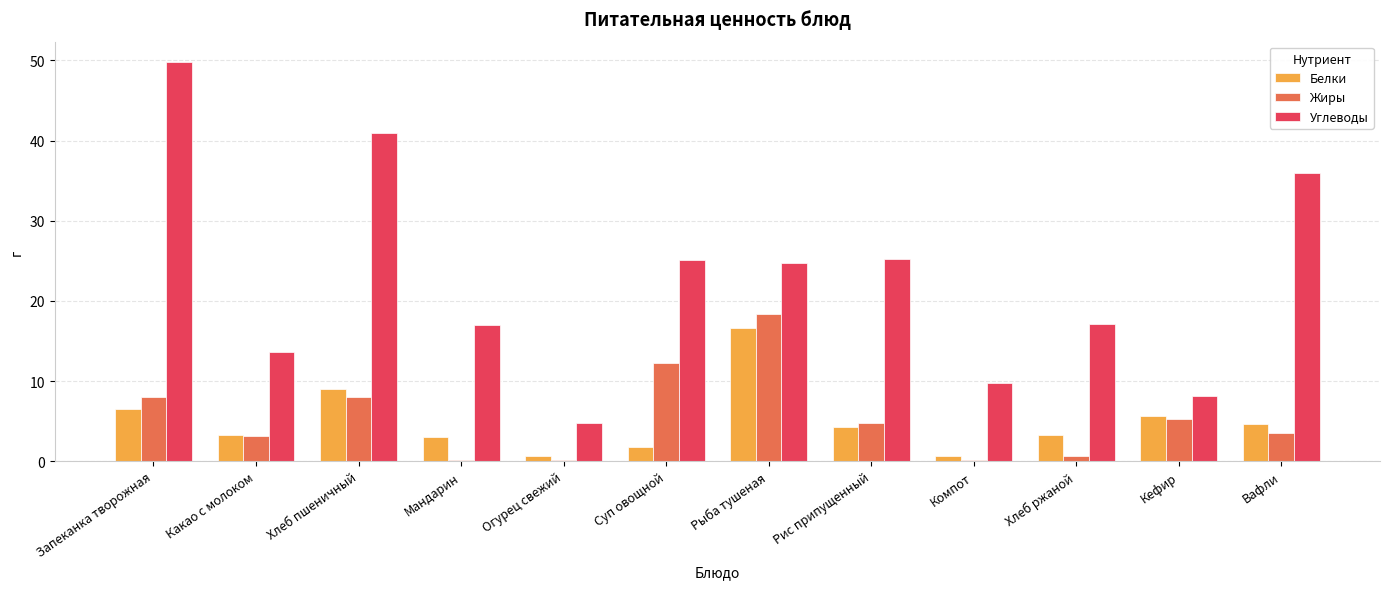

The value of Жиры at Запеканка творожная is 8.0. True or false?

True